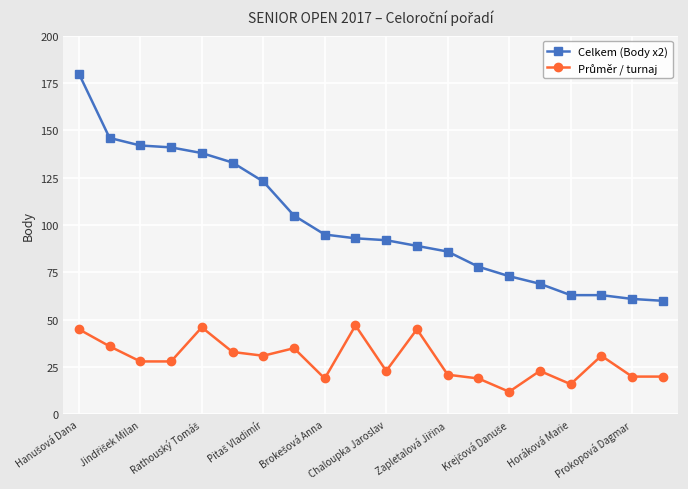

What is the difference between the second highest and minimum values in the Celkem (Body x2) series?

86